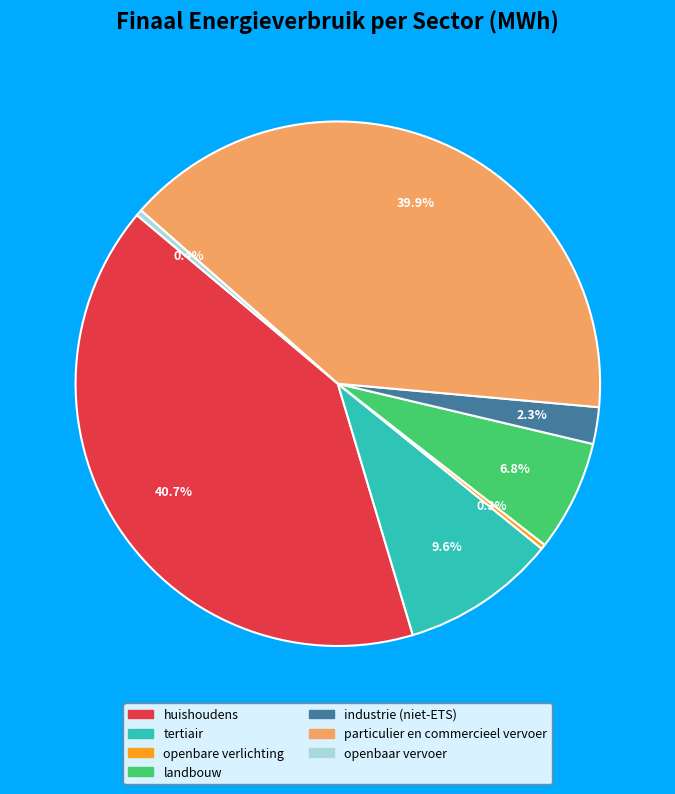

Is particulier en commercieel vervoer the majority of the pie?

No